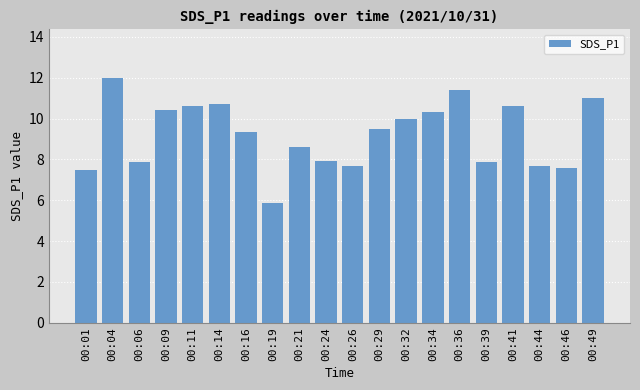

Reading left to right, extract all data points from this chart.

00:01=7.5	00:04=12.0	00:06=7.9	00:09=10.4	00:11=10.6	00:14=10.7	00:16=9.3	00:19=5.9	00:21=8.6	00:24=7.9	00:26=7.7	00:29=9.5	00:32=10.0	00:34=10.3	00:36=11.4	00:39=7.9	00:41=10.6	00:44=7.7	00:46=7.6	00:49=11.0